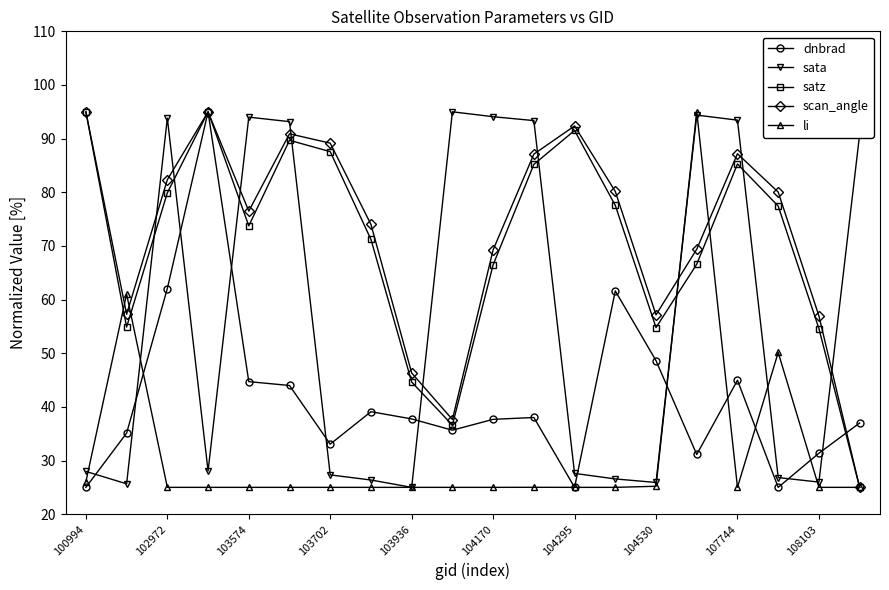

Which series has the largest total across all categories?

scan_angle